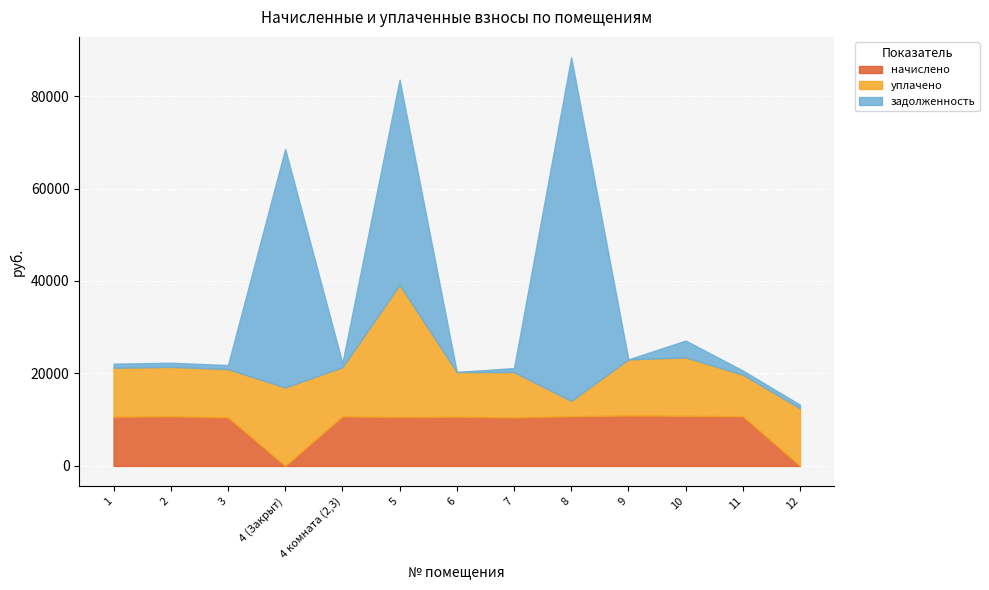

Between 2 and 12, which is larger?

2